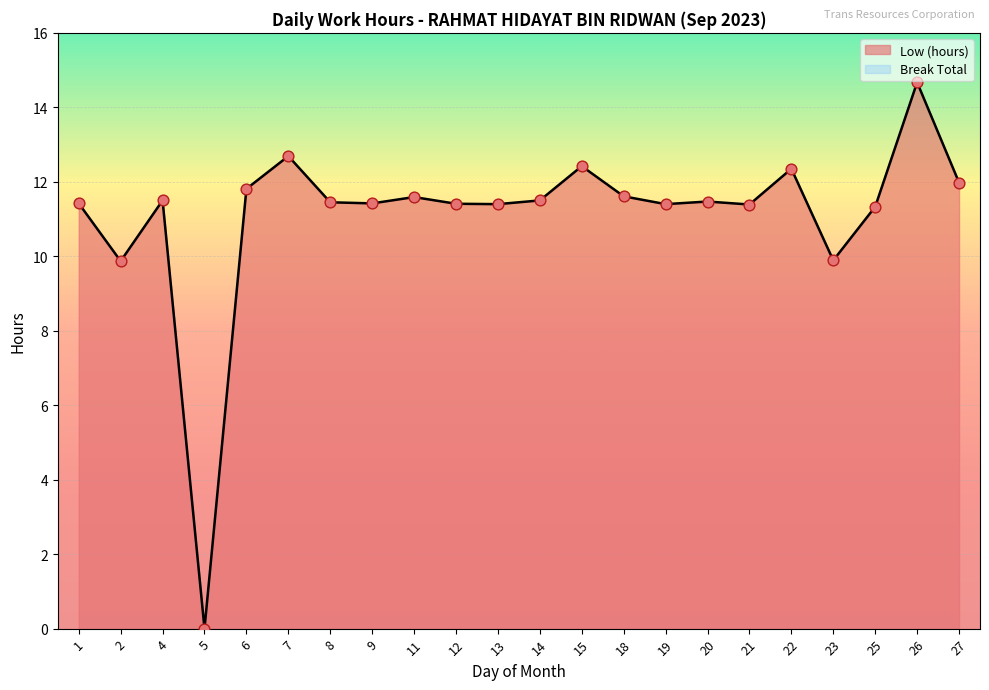

What is the ratio of the value at 7 to the value at 19?

1.1